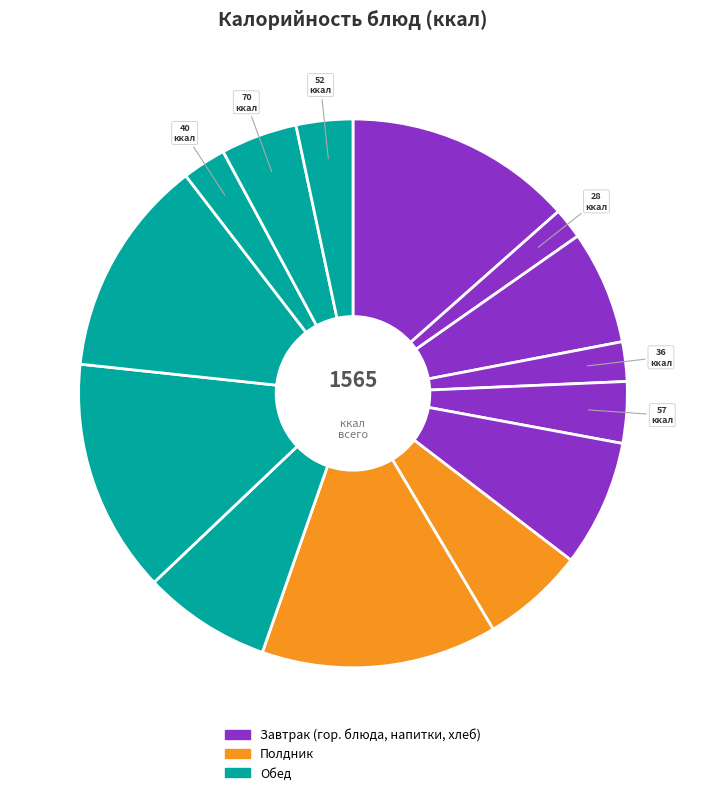

How many segments does this pie chart have?

14